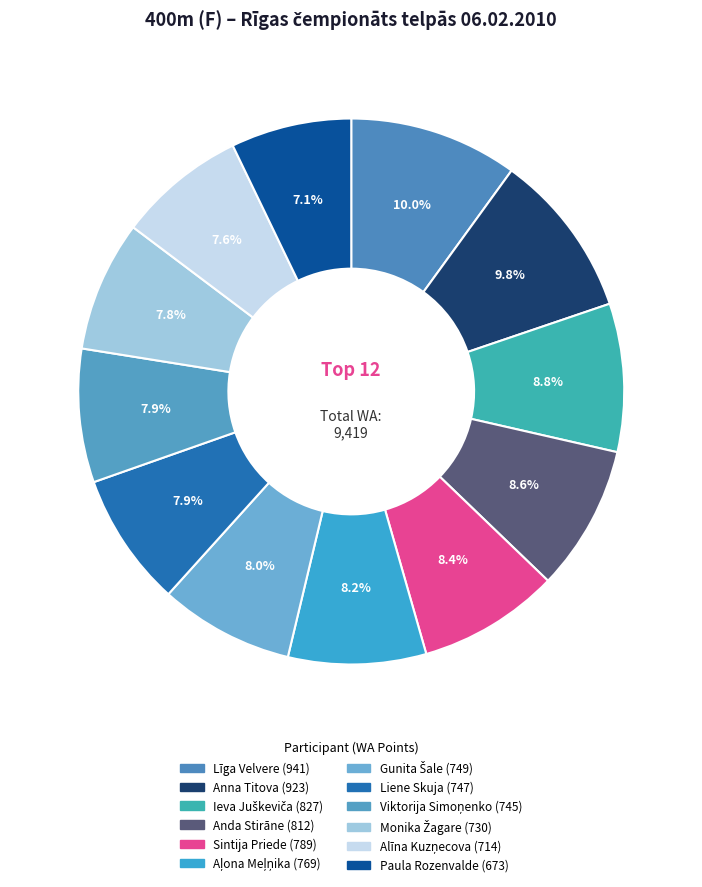

How many segments does this pie chart have?

12